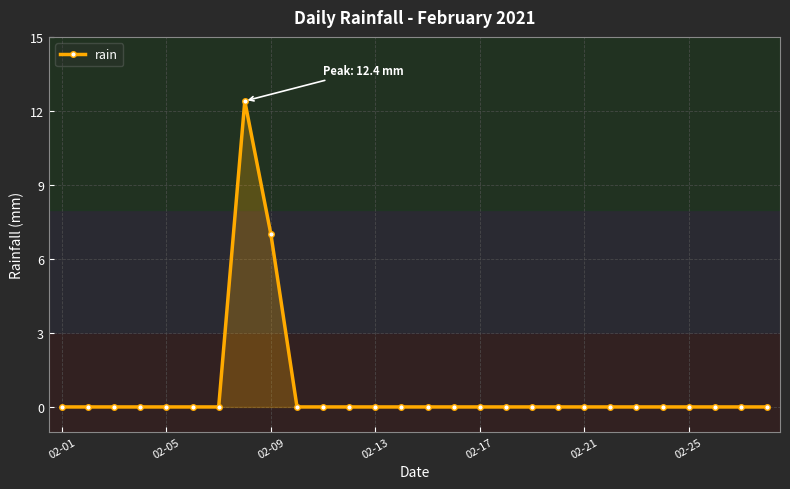

What is the greatest value displayed?

12.4